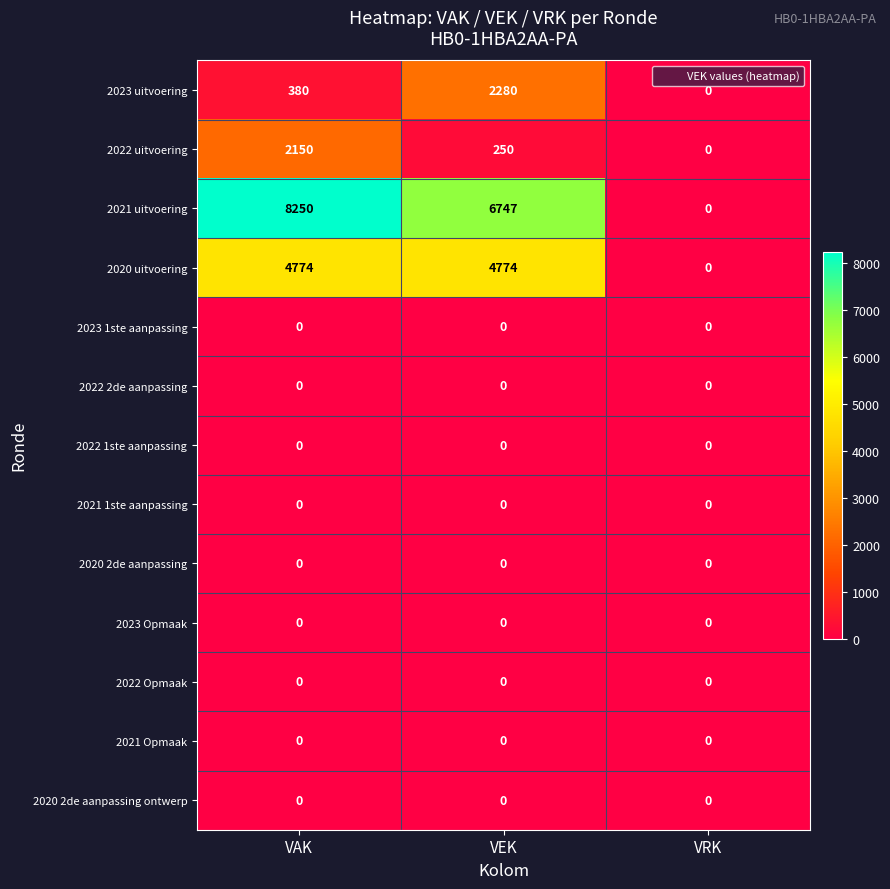

At which label is 2022 uitvoering closest to 1075?

VEK